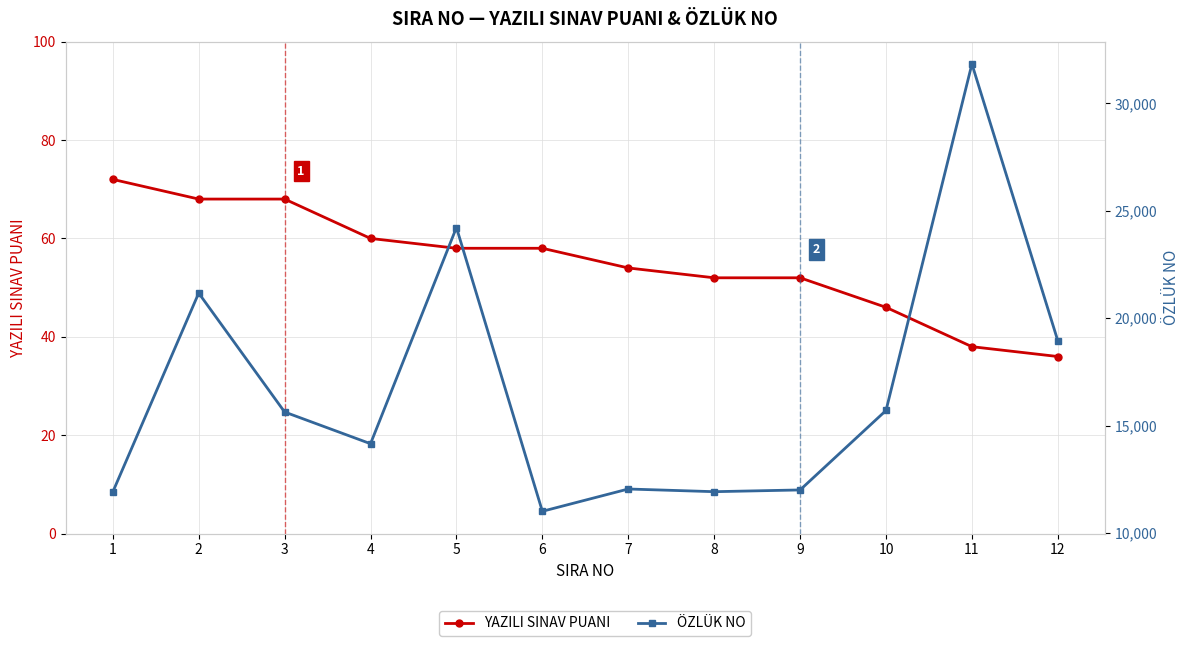

What is the difference between the YAZILI SINAV PUANI values at 8 and 11?

14